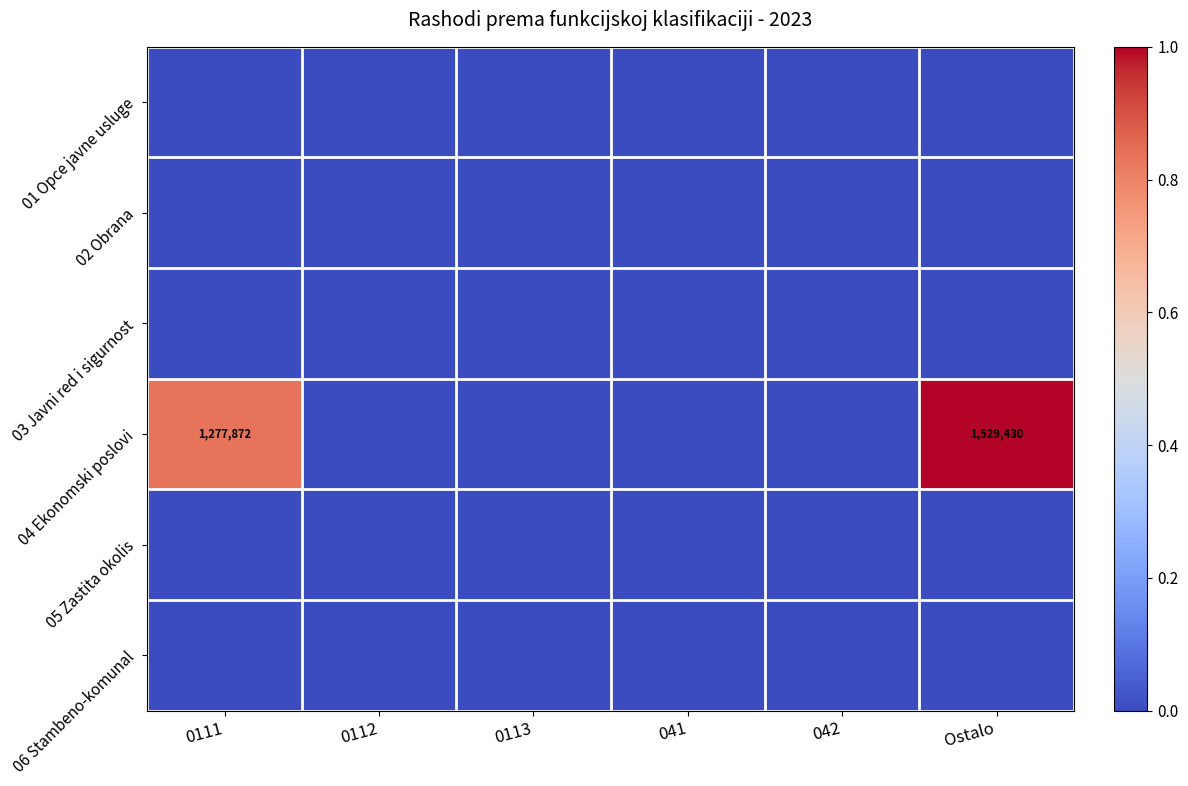

At which label is 03 Javni red i sigurnost closest to 0?

0111